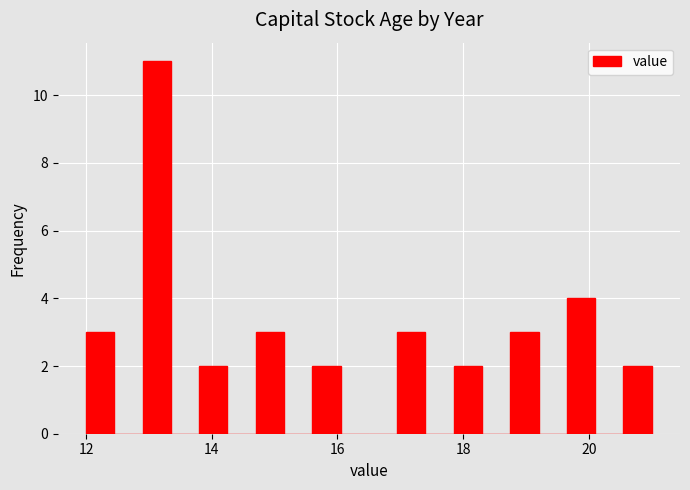

Around what value on the x-axis is the tallest bar? Give the approximate position of its centre, as read against the axis.

13.2